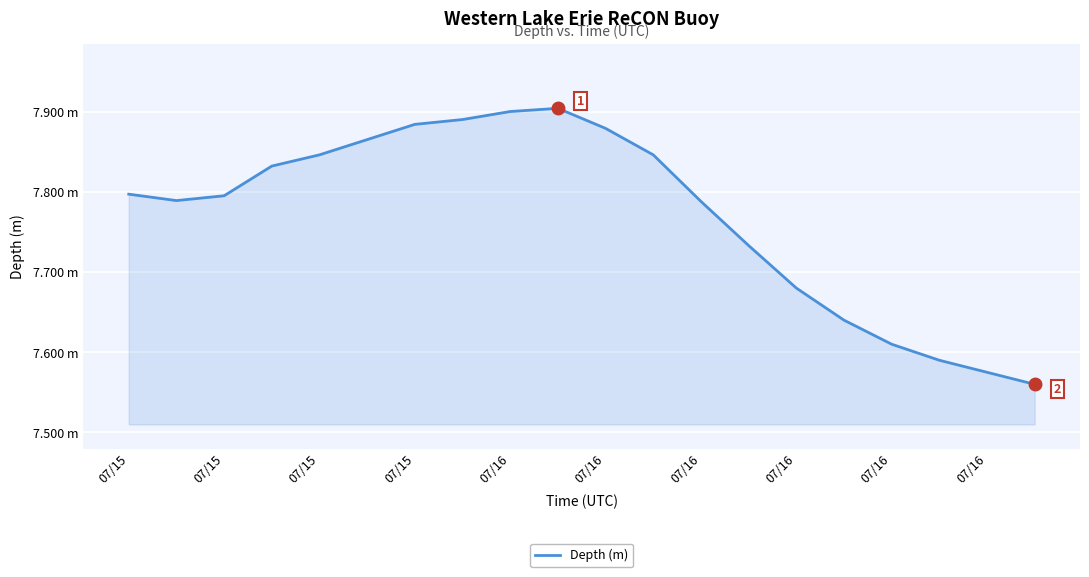

Which category has the highest value across all series?

07/16